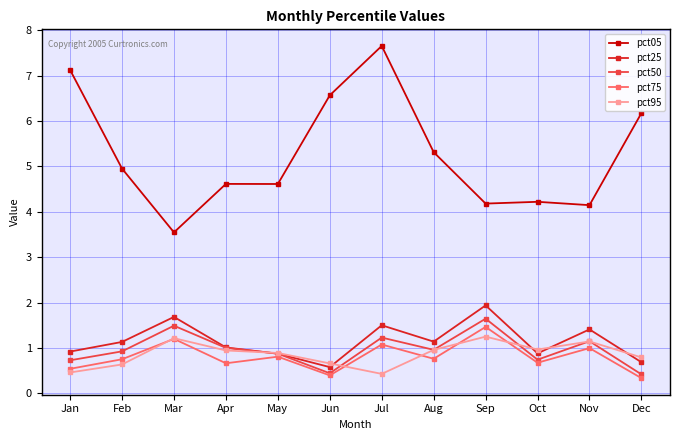

What is the value of the pct95 point at the 5th from the left?

0.9